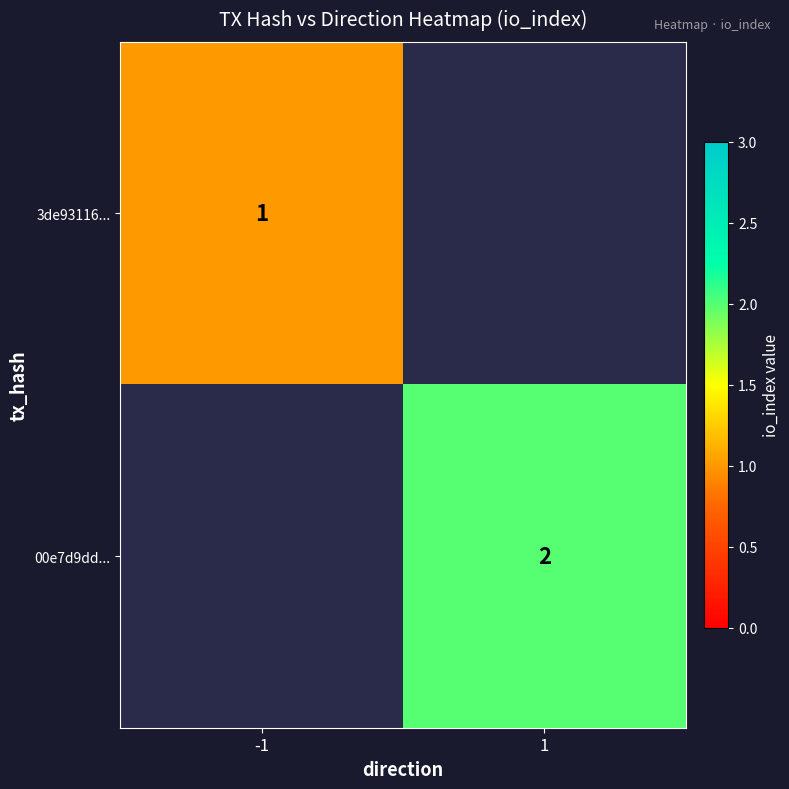

Count the number of data series in this chart.

2